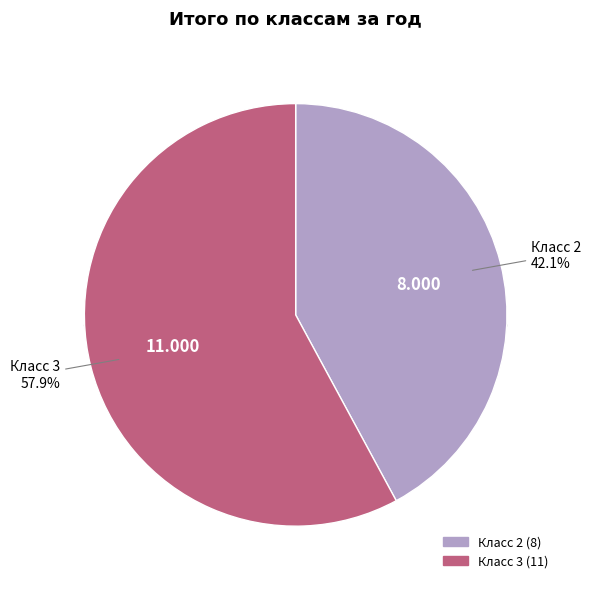

Does Класс 2 account for over 50% of the chart?

No